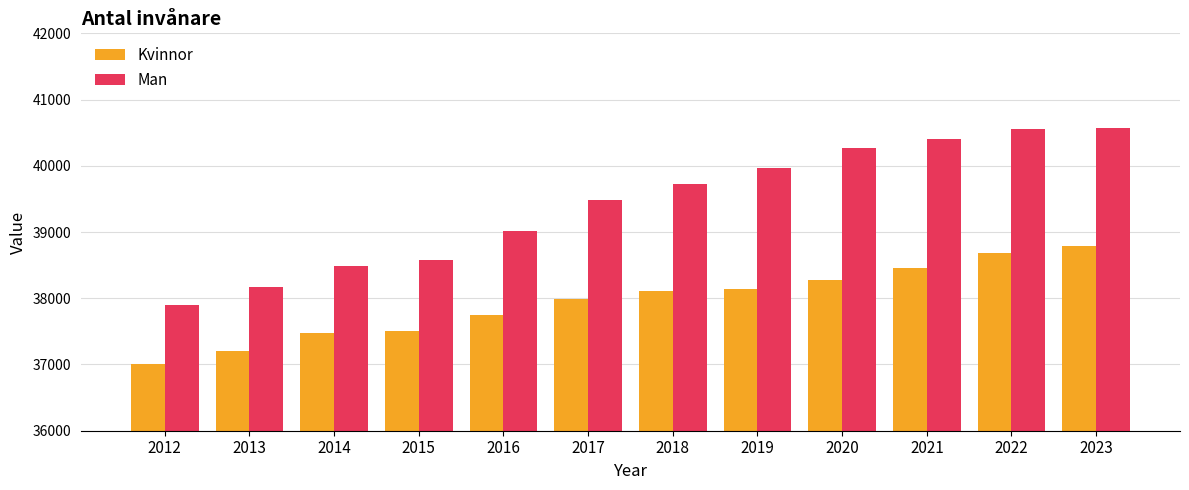

What is the difference between the maximum and minimum values in the Man series?

2678